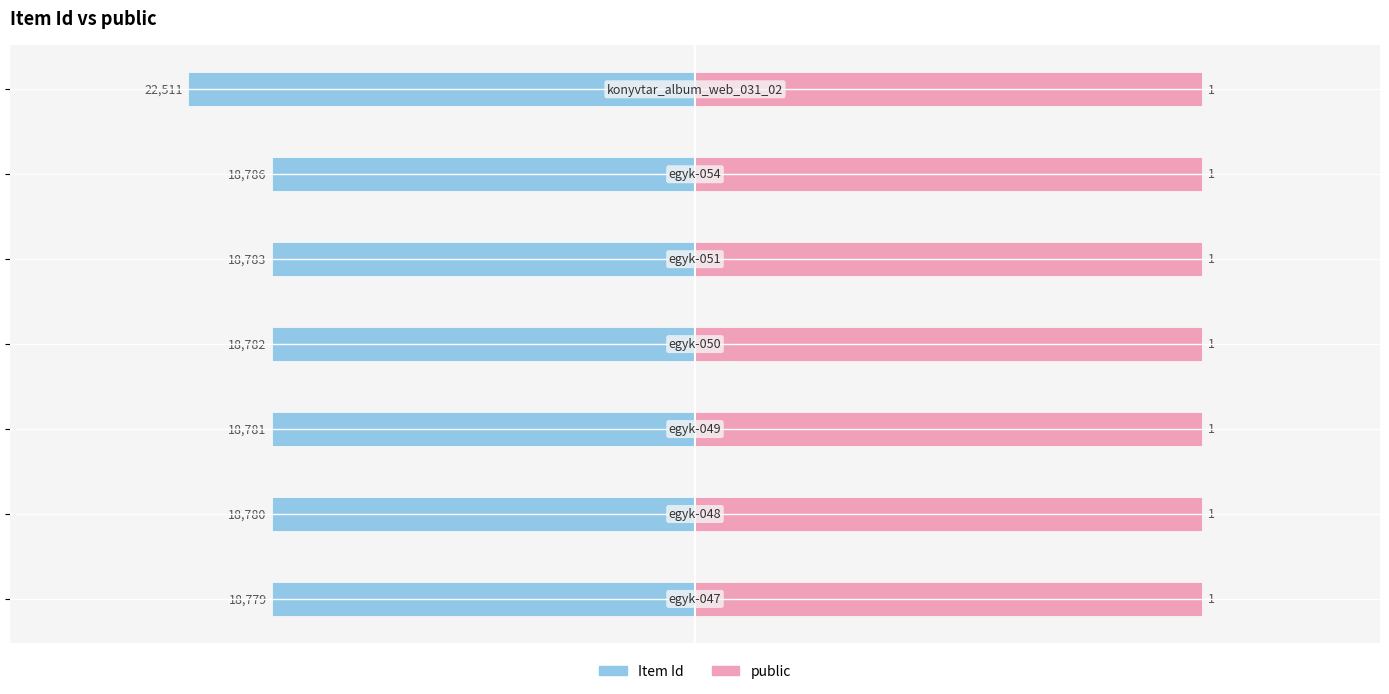

How many data points does each series have?

7